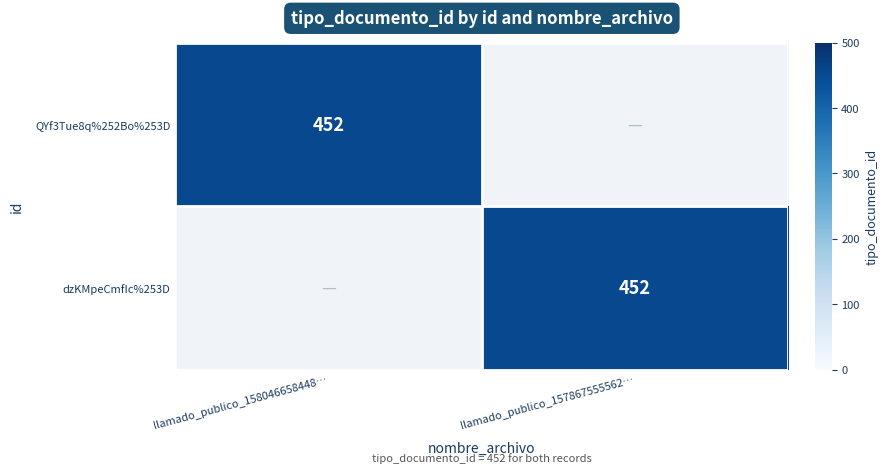

Count the number of categories in the chart.

2